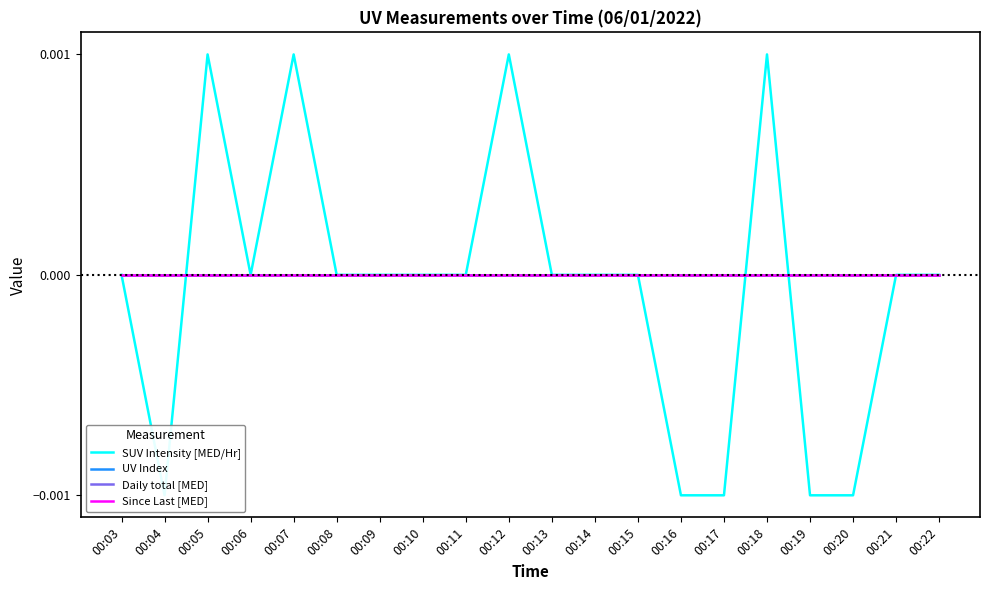

How many times do Since Last [MED] and SUV Intensity [MED/Hr] cross each other?

3